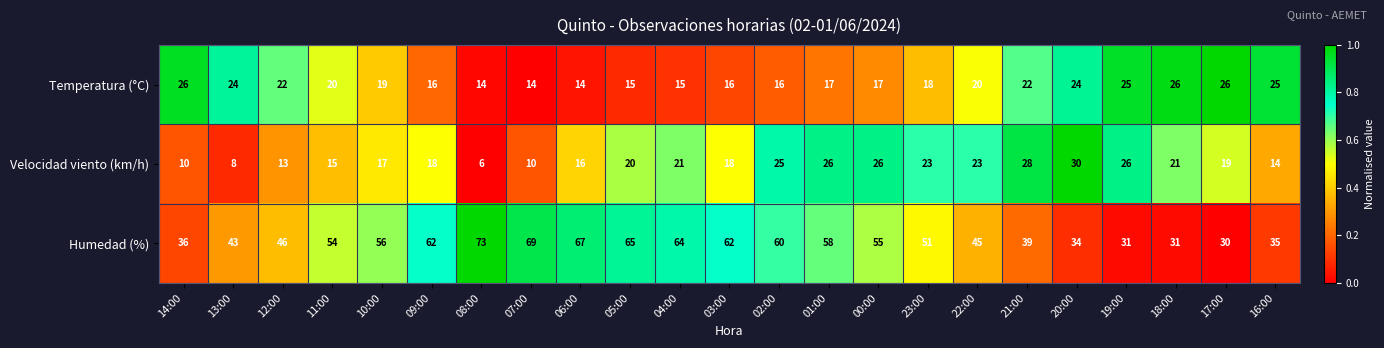

Which series has the largest total across all categories?

Humedad (%)